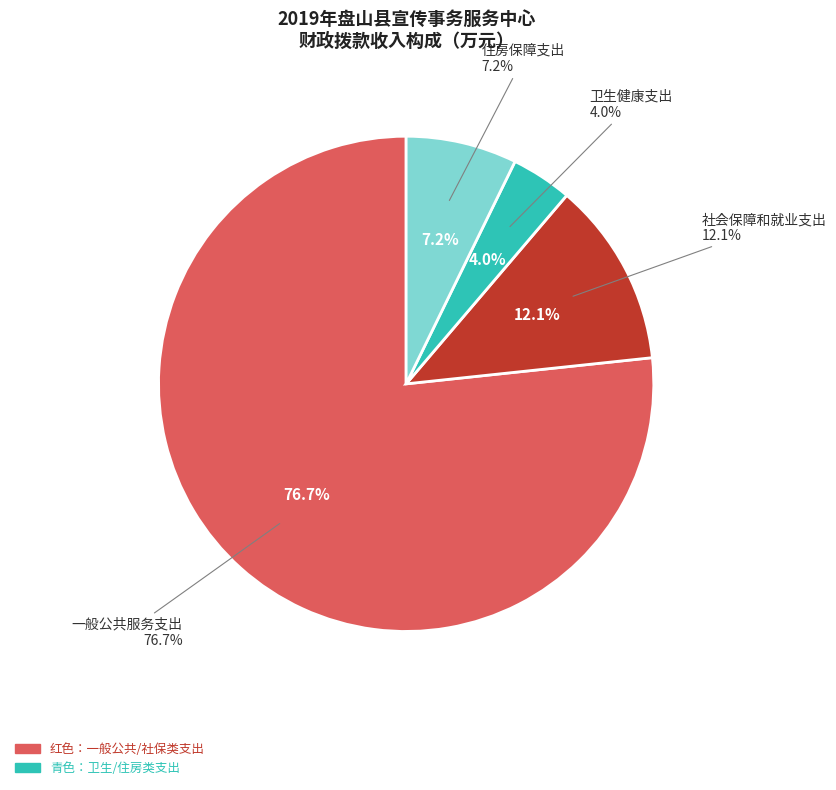

What is the largest slice in the pie chart?

一般公共服务支出